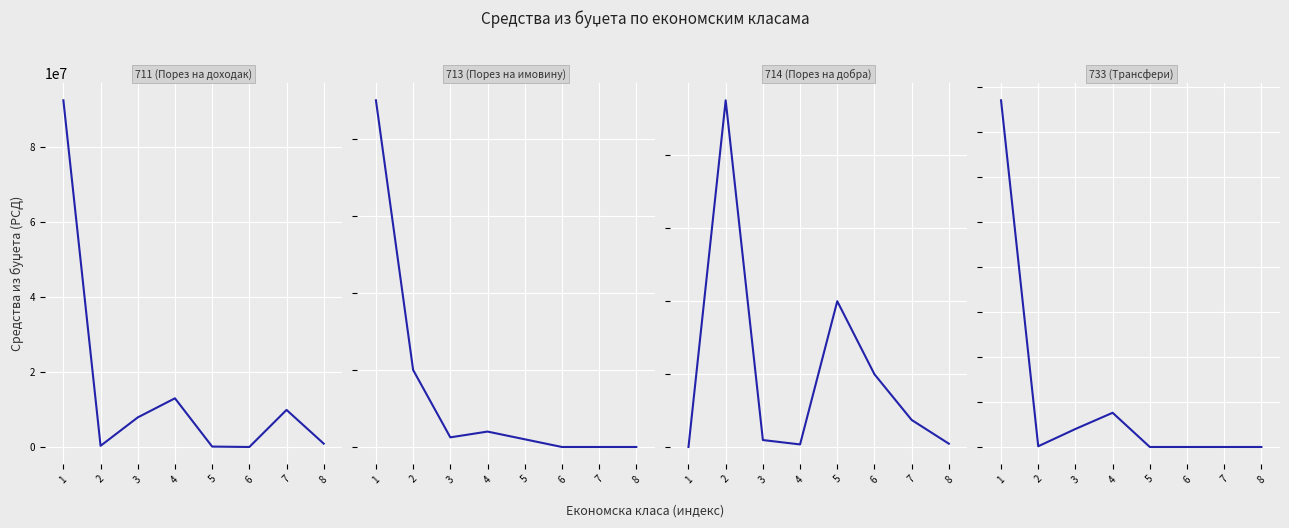

At which category is the sum across all series the highest?

1